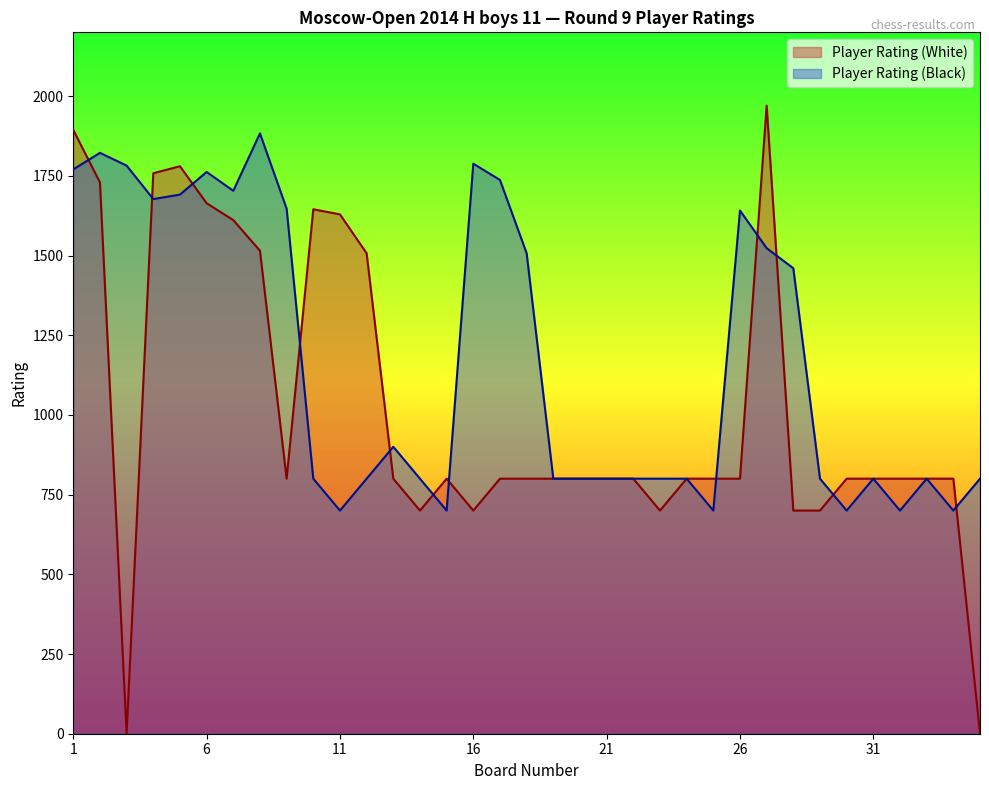

At which label does Player Rating (Black) first exceed 800?

1